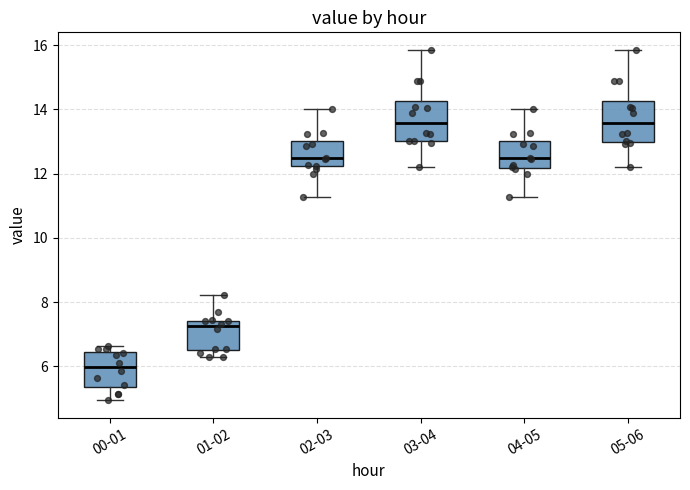

Reading left to right, transcribe this box plot: for each box, give where its median line is, the range the box spans, and where its two whiskers end, as read against the y-axis. The values are not printed on the chart, so give them approximately, as read against the axis.

00-01: median 6.0, box 5.4 to 6.4, whiskers 5.0 to 6.6
01-02: median 7.2, box 6.6 to 7.4, whiskers 6.4 to 8.2
02-03: median 12.4, box 12.2 to 13.0, whiskers 11.2 to 14.0
03-04: median 13.6, box 13.0 to 14.2, whiskers 12.2 to 15.8
04-05: median 12.4, box 12.2 to 13.0, whiskers 11.2 to 14.0
05-06: median 13.6, box 13.0 to 14.2, whiskers 12.2 to 15.8